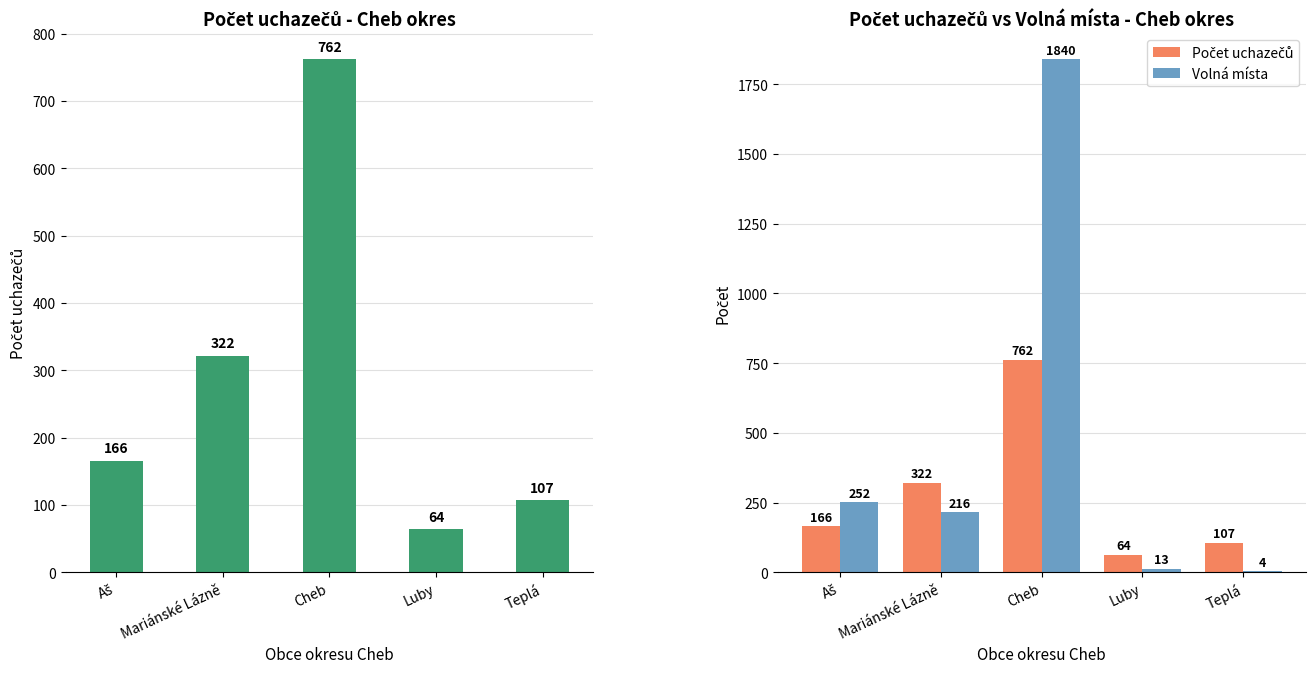

How many bars are there in total?

10